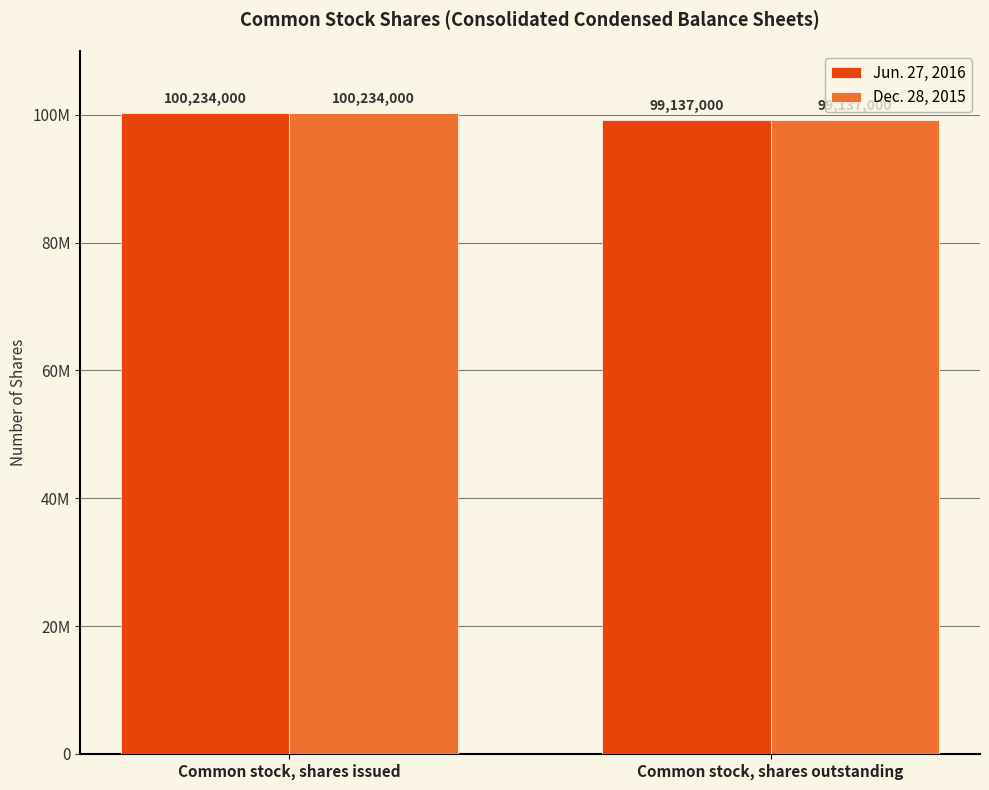

Reading right to left, what are all the values shown in this chart?

Jun. 27, 2016: Common stock, shares outstanding=99137000	Common stock, shares issued=100234000
Dec. 28, 2015: Common stock, shares outstanding=99137000	Common stock, shares issued=100234000